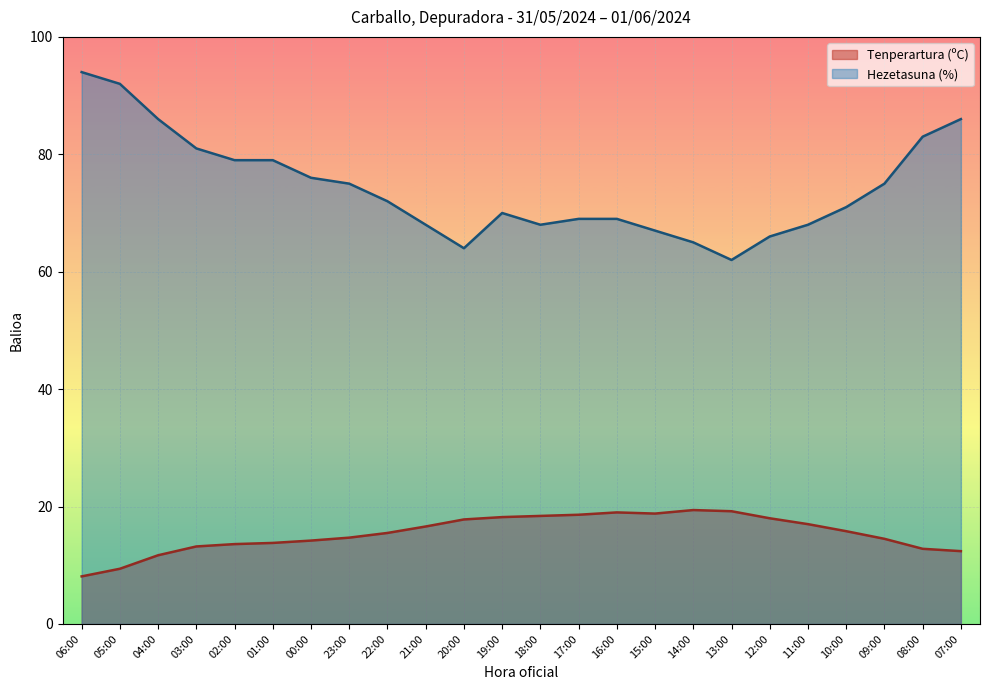

Is it true that Hezetasuna (%) equals 92.0 at 05:00?

True